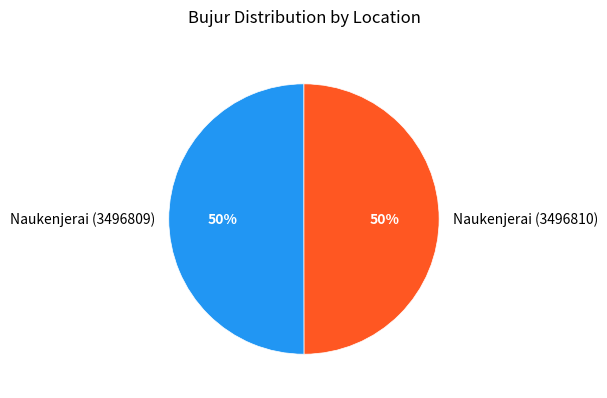

To the nearest percent, what portion does Naukenjerai (3496810) represent?

50%